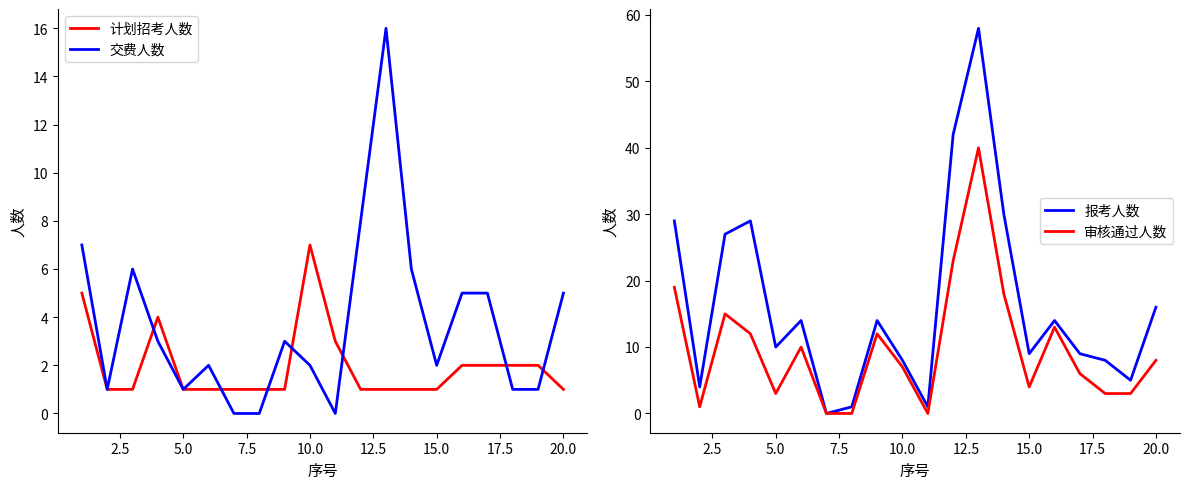

True or false: 报考人数 and 交费人数 intersect in this chart.

False